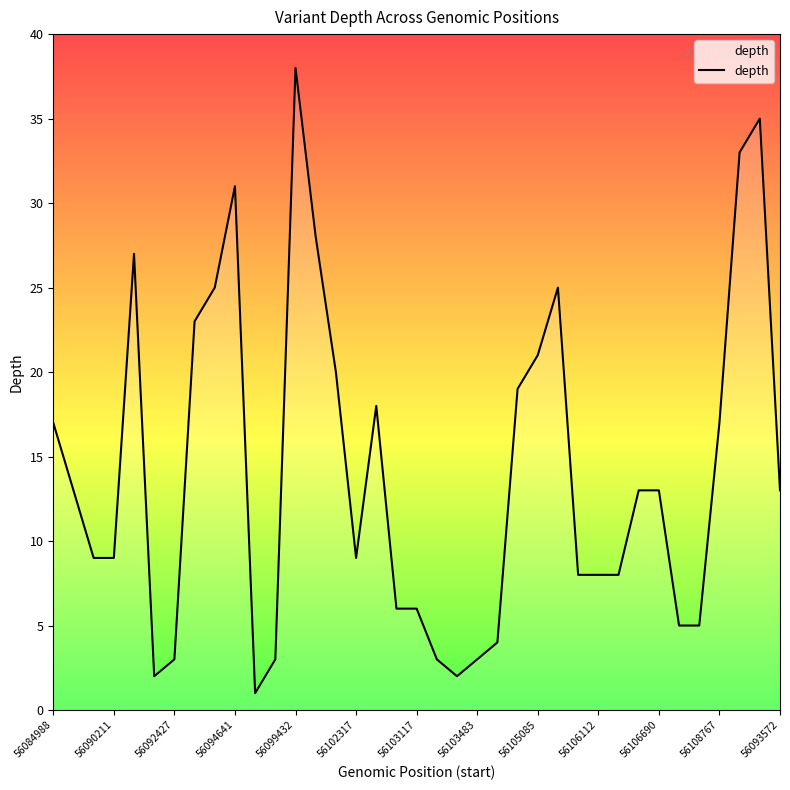

What is the difference between the maximum and minimum values?

37